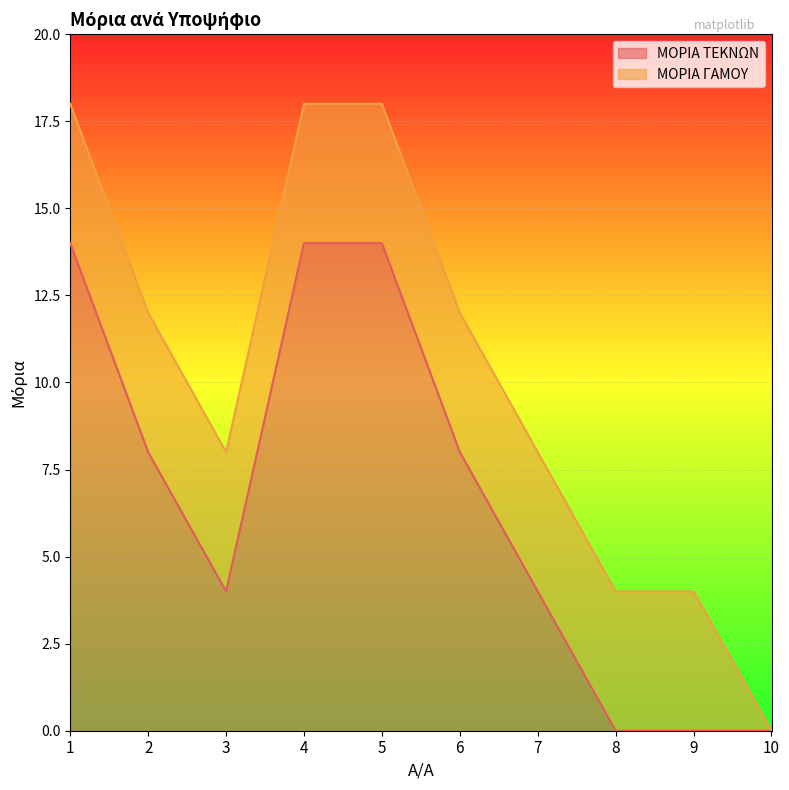

Reading left to right, transcribe all the data shown in this chart.

1=14	2=8	3=4	4=14	5=14	6=8	7=4	8=0	9=0	10=0